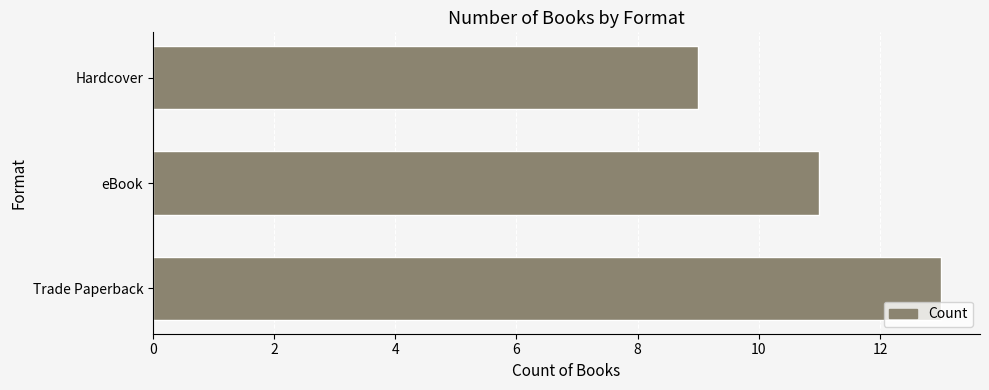

Which has a higher value, Trade Paperback or Hardcover?

Trade Paperback